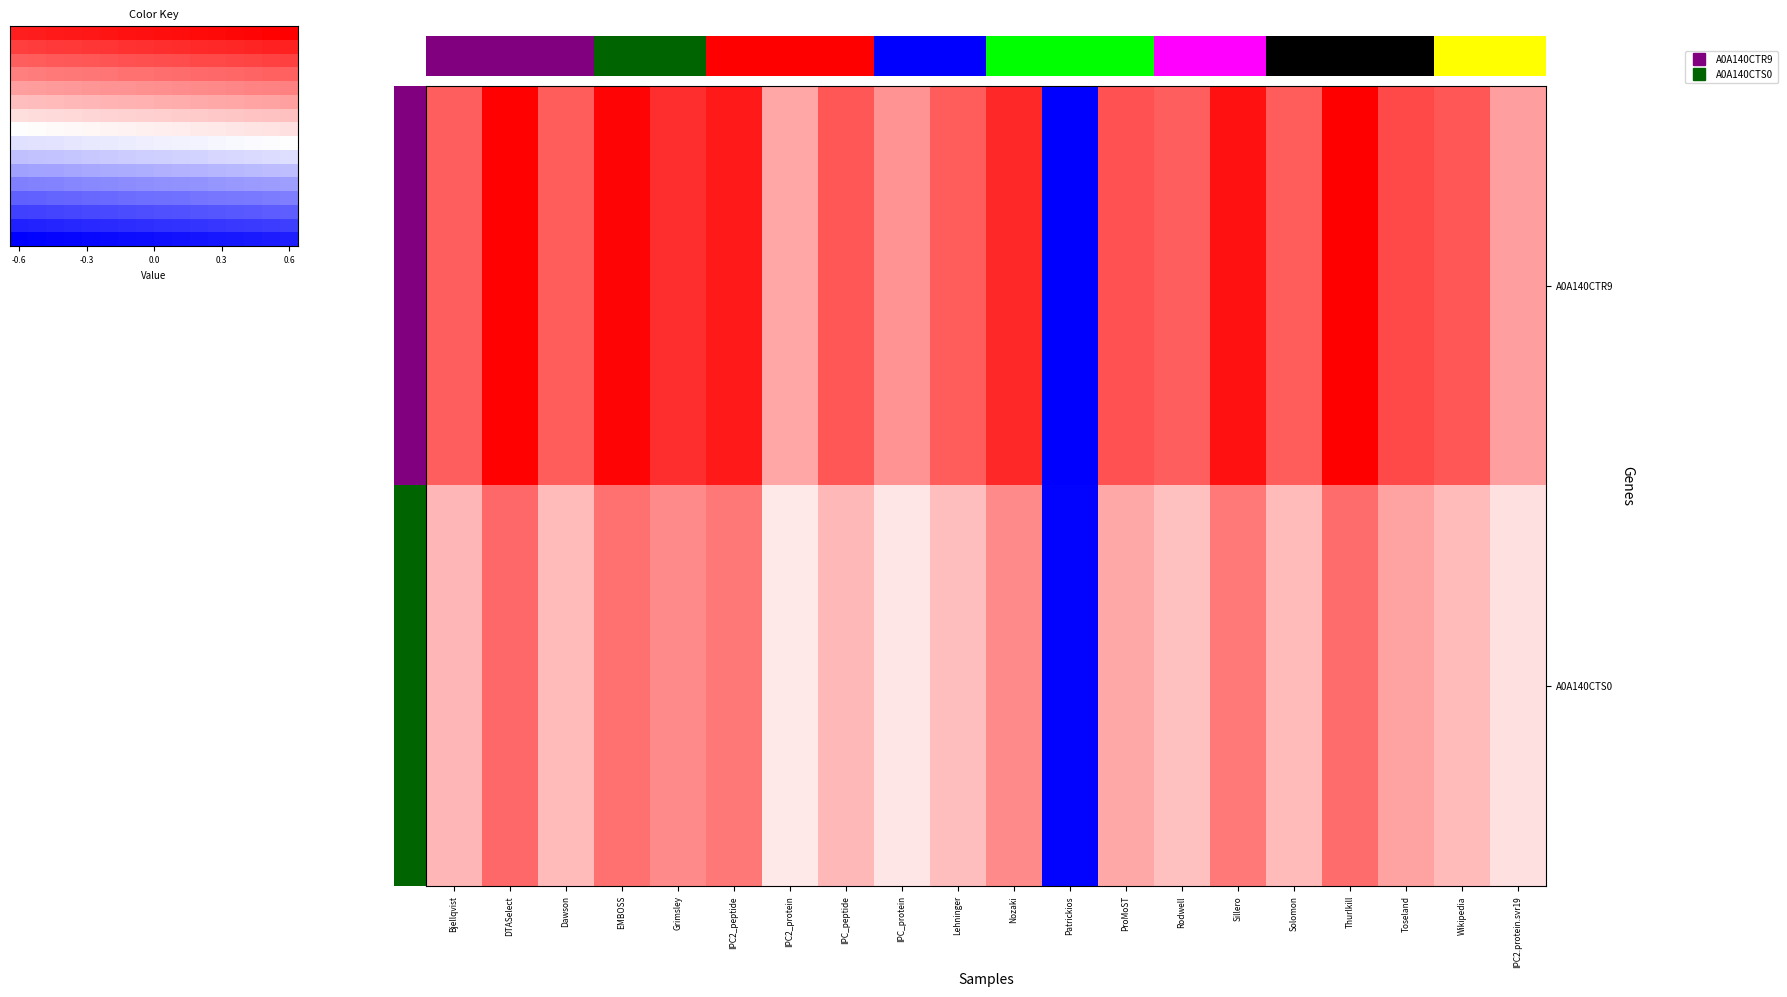

At which category is the sum across all series the highest?

DTASelect